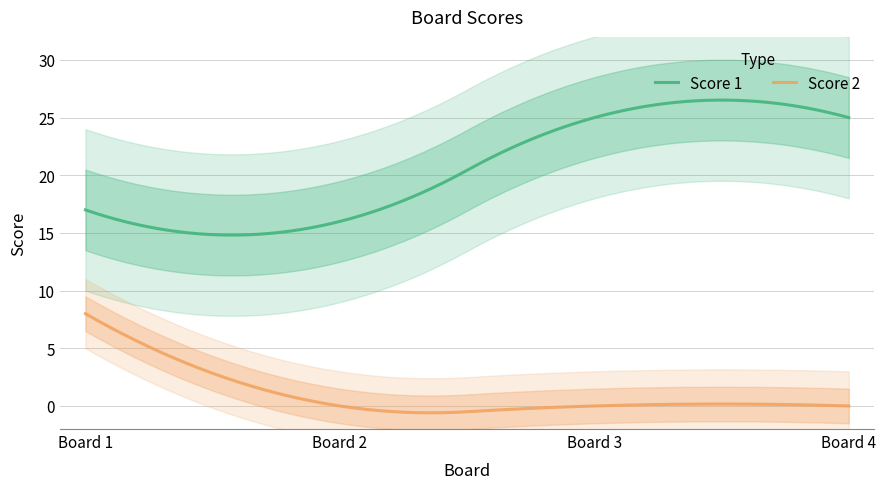

What is the difference between the Score 1 values at 3 and 1?

8